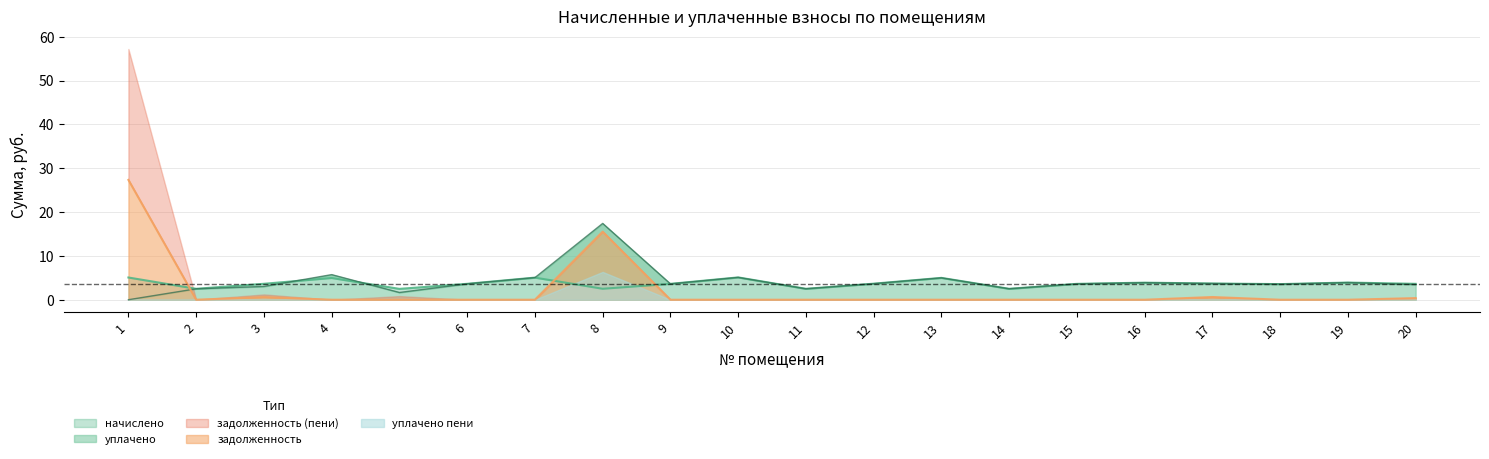

Which series has the largest total across all categories?

уплачено